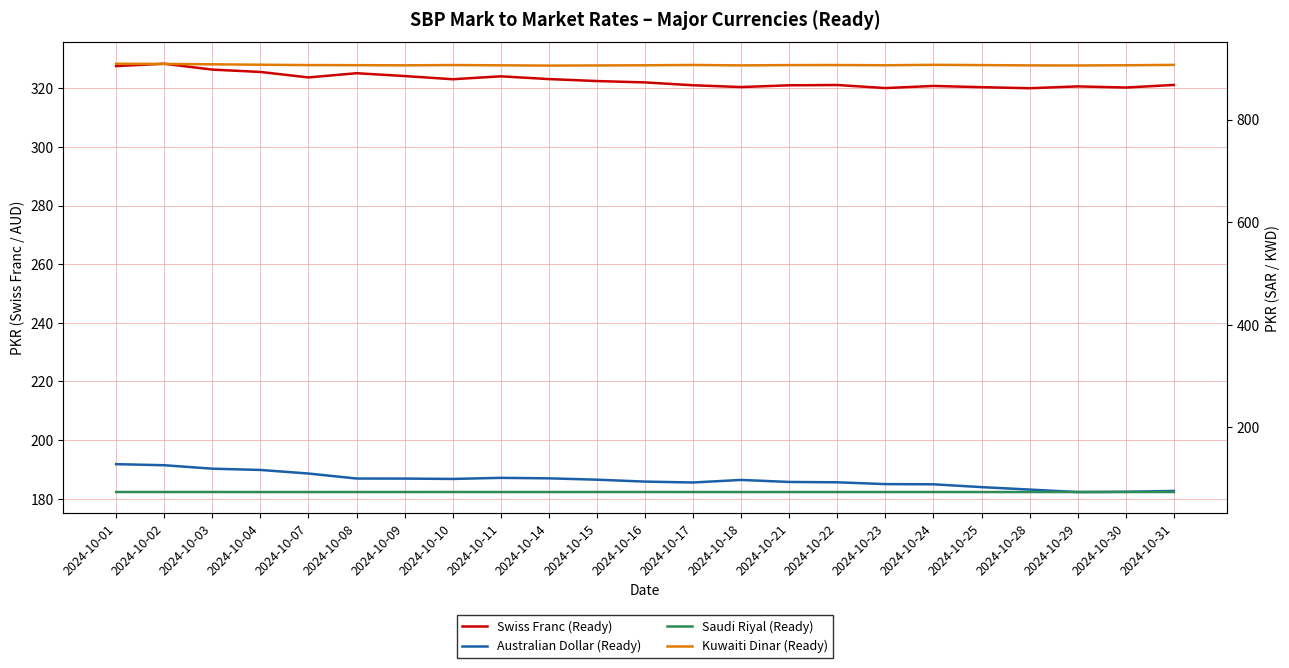

What is the difference between the second highest and minimum values in the Kuwaiti Dinar (Ready) series?

3.3